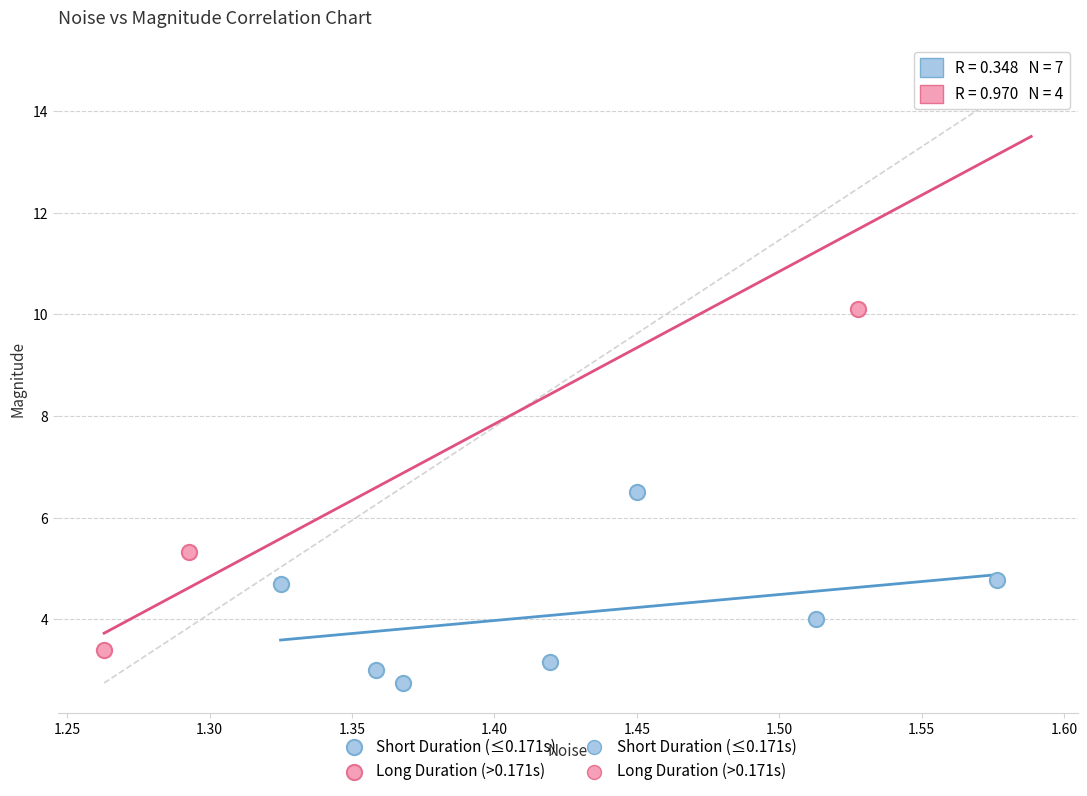

Which series reaches the maximum Y coordinate?

Long Duration (>0.171s)